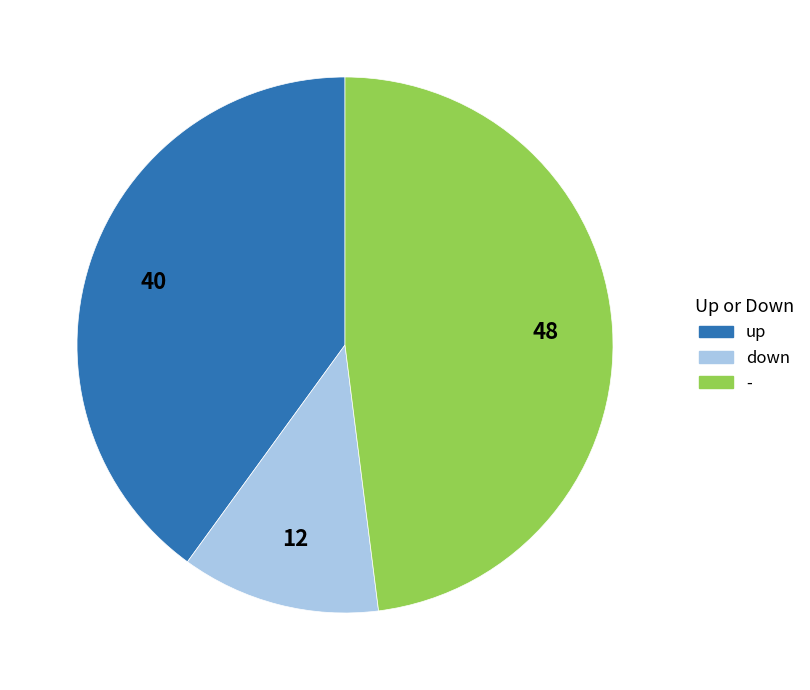

Do - and up together represent more than half of the pie?

Yes